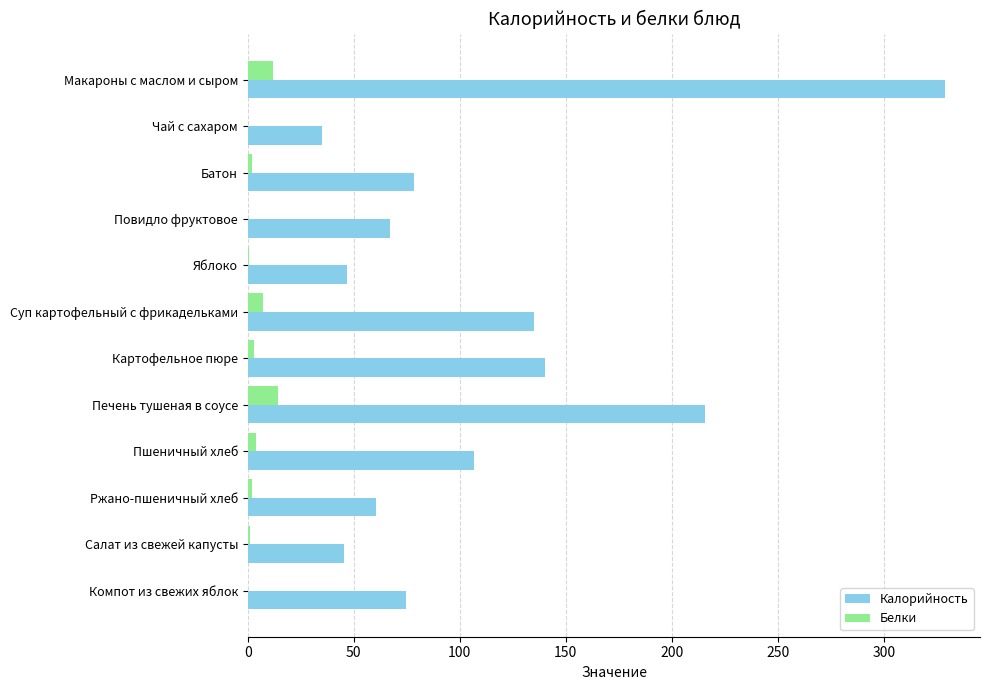

Between Повидло фруктовое and Печень тушеная в соусе, which series saw the biggest shift?

Калорийность